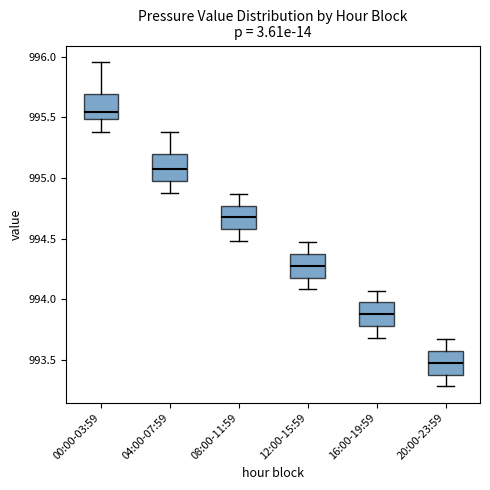

Reading left to right, read every box against the y-axis: the position of its median line, the range the box covers, and the ends of its whiskers. The values are not printed on the chart, so give them approximately, as read against the axis.

00:00-03:59: median 995.55, box 995.50 to 995.70, whiskers 995.40 to 995.95
04:00-07:59: median 995.10, box 995.00 to 995.20, whiskers 994.90 to 995.40
08:00-11:59: median 994.70, box 994.60 to 994.75, whiskers 994.50 to 994.85
12:00-15:59: median 994.30, box 994.20 to 994.35, whiskers 994.10 to 994.45
16:00-19:59: median 993.90, box 993.80 to 993.95, whiskers 993.70 to 994.05
20:00-23:59: median 993.50, box 993.40 to 993.55, whiskers 993.30 to 993.65